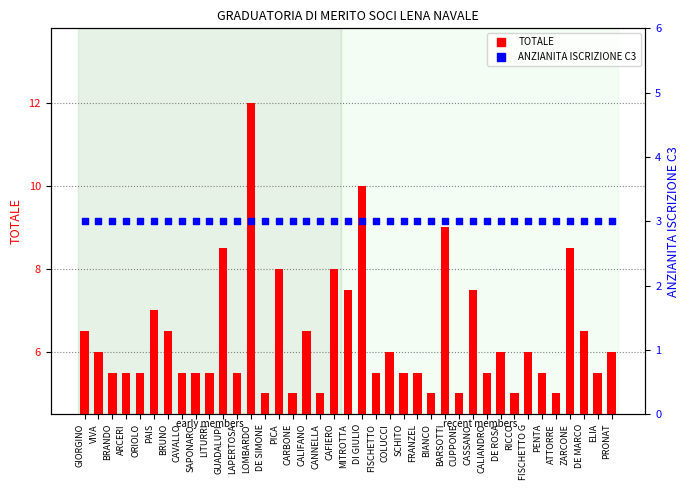

At which category is the sum across all series the highest?

LOMBARDO